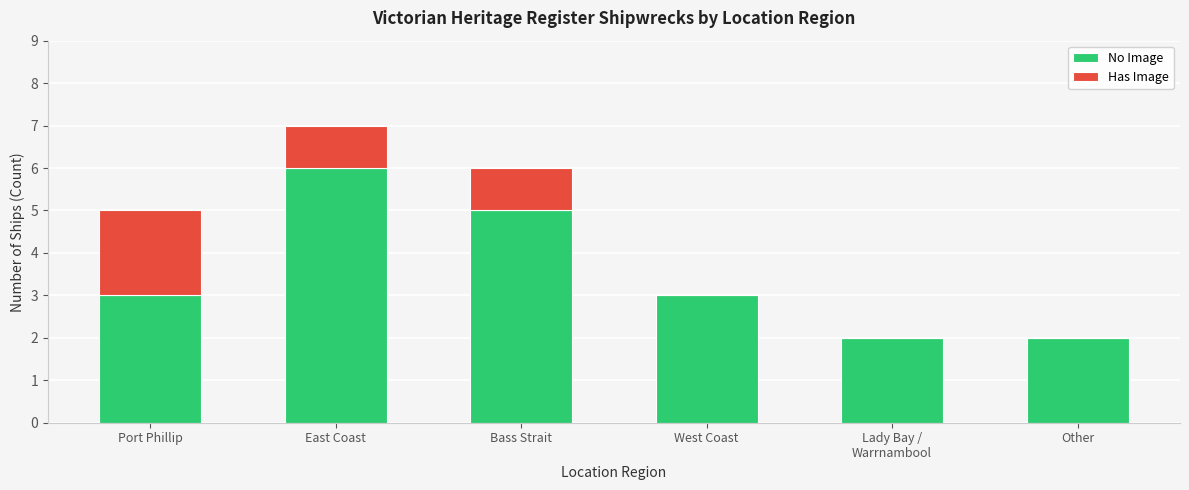

What is the approximate value of No Image at Bass Strait?

5